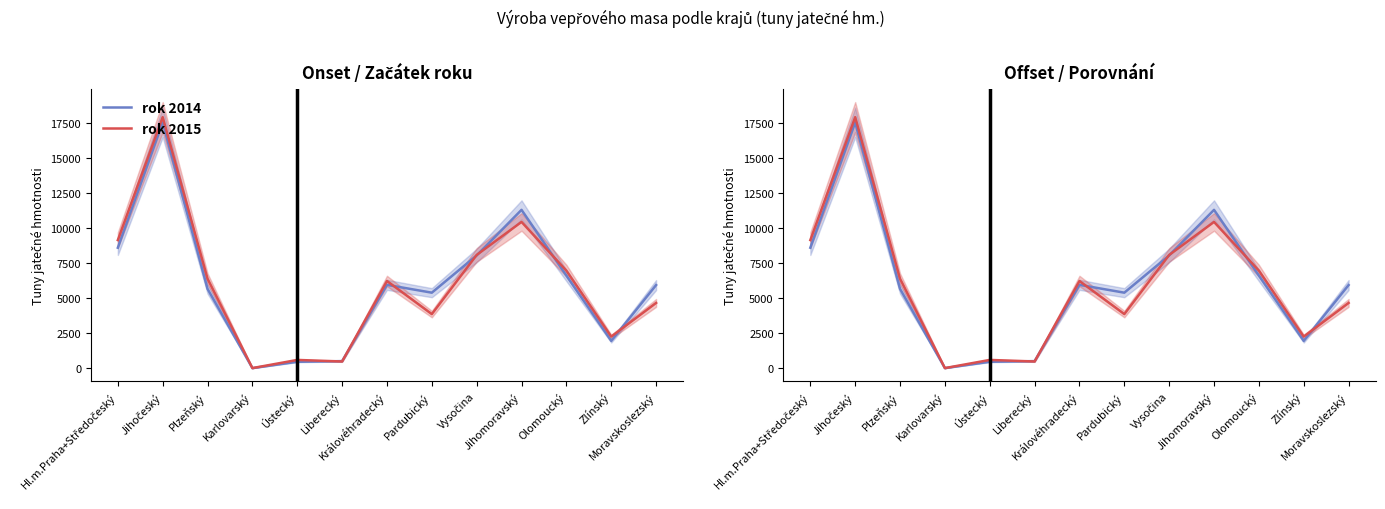

True or false: rok 2014 has a value of 895 at Zlínský.

False